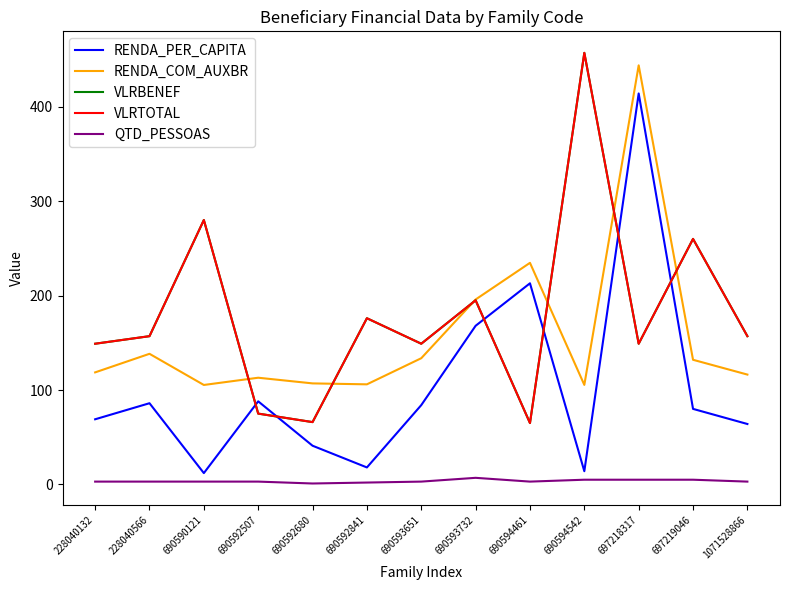

Where is the first local minimum for VLRTOTAL?

690592680